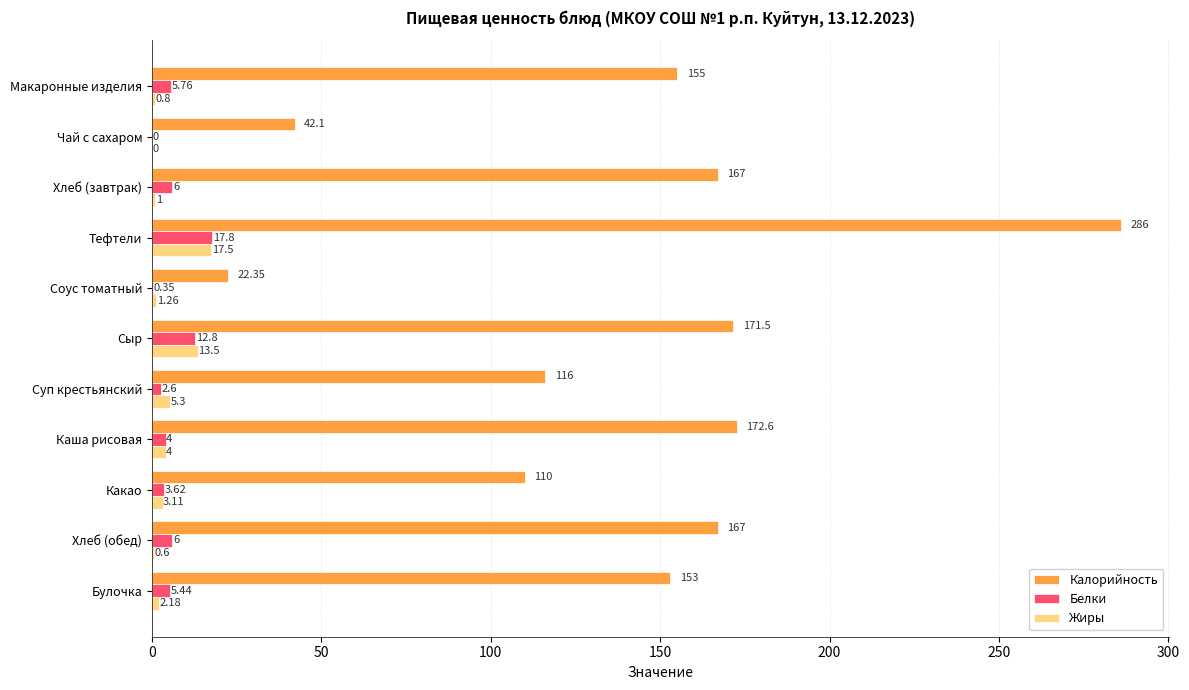

What is the sum of the Калорийность values at Макаронные изделия and Булочка?

308.0